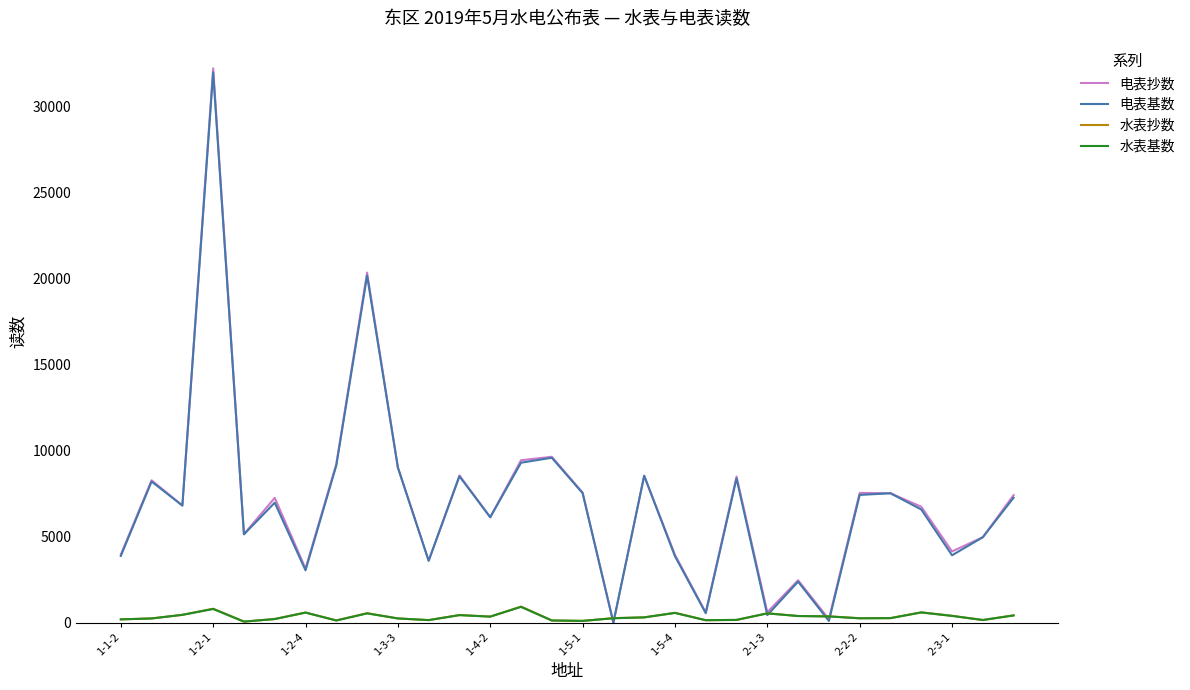

Which series has the widest spread of values?

电表抄数